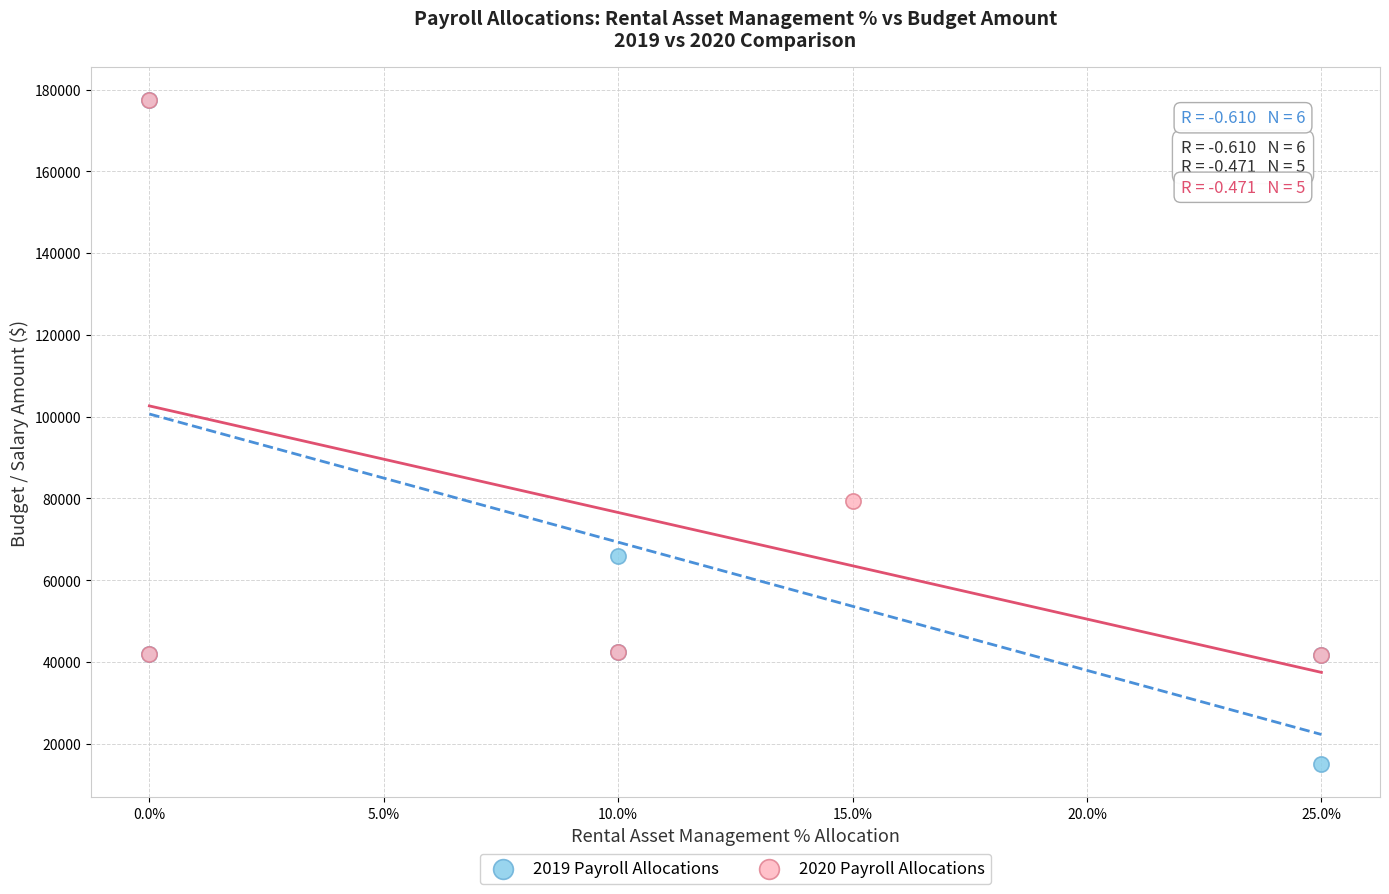

Which series contains the lowest Y value?

2019 Payroll Allocations